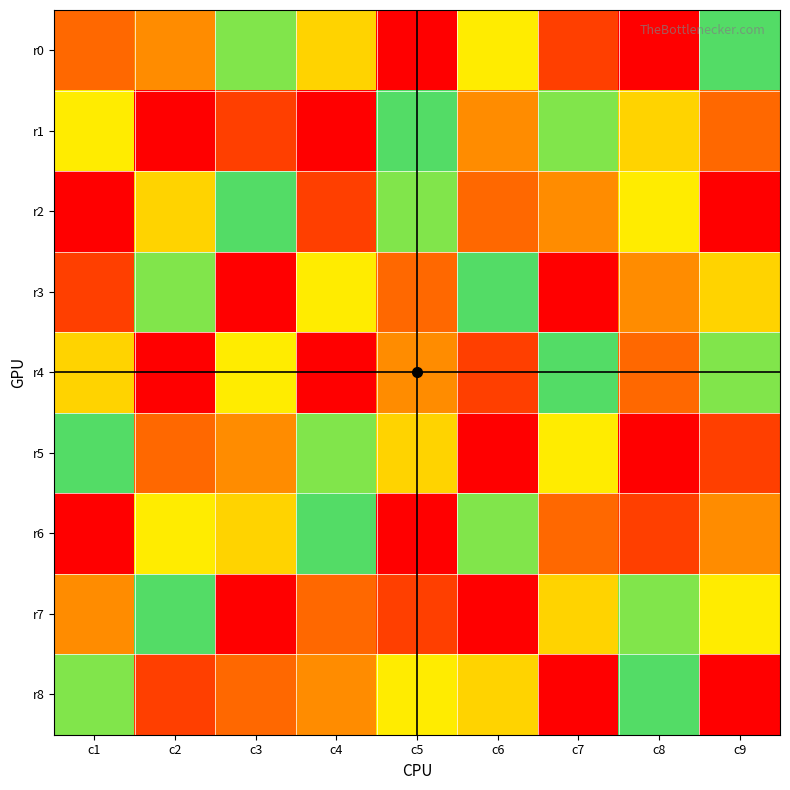

Reading left to right, list all the values displayed in this chart.

r0: c1=8	c2=3	c3=6	c4=7	c5=9	c6=4	c7=2	c8=1	c9=5
r1: c1=4	c2=9	c3=2	c4=1	c5=5	c6=3	c7=6	c8=7	c9=8
r2: c1=1	c2=7	c3=5	c4=2	c5=6	c6=8	c7=3	c8=4	c9=9
r3: c1=2	c2=6	c3=9	c4=4	c5=8	c6=5	c7=1	c8=3	c9=7
r4: c1=7	c2=1	c3=4	c4=9	c5=3	c6=2	c7=5	c8=8	c9=6
r5: c1=5	c2=8	c3=3	c4=6	c5=7	c6=1	c7=4	c8=9	c9=2
r6: c1=9	c2=4	c3=7	c4=5	c5=1	c6=6	c7=8	c8=2	c9=3
r7: c1=3	c2=5	c3=1	c4=8	c5=2	c6=9	c7=7	c8=6	c9=4
r8: c1=6	c2=2	c3=8	c4=3	c5=4	c6=7	c7=9	c8=5	c9=1